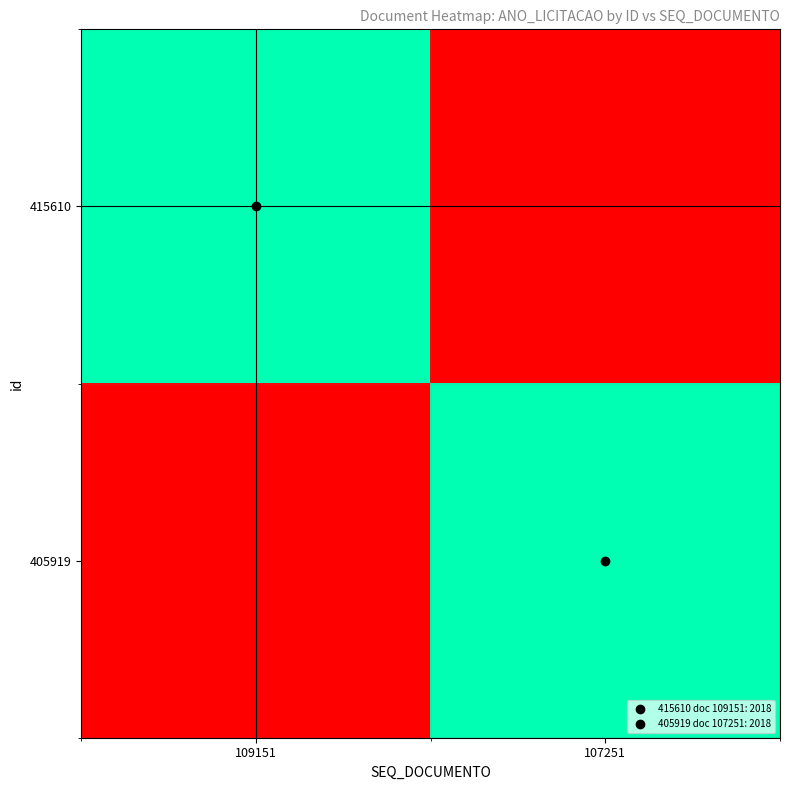

How many data points in 415610 are less than 2018?

1